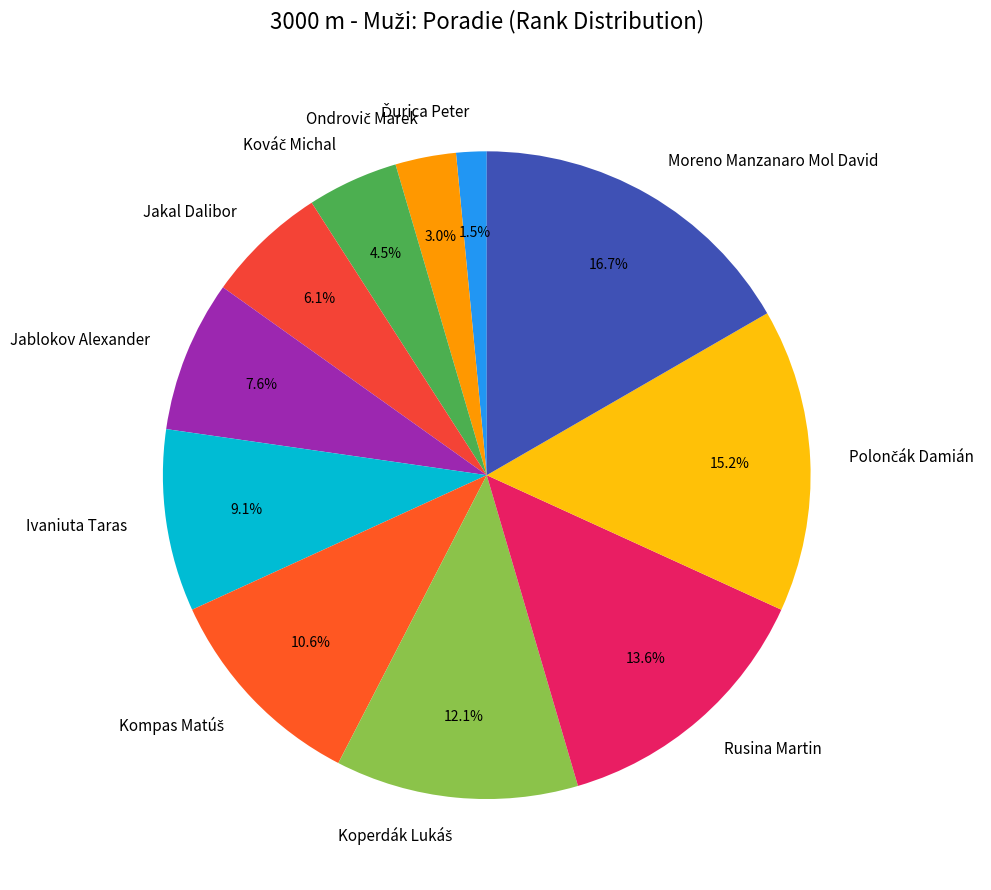

What percentage is the Jablokov Alexander slice, to the nearest percent?

8%